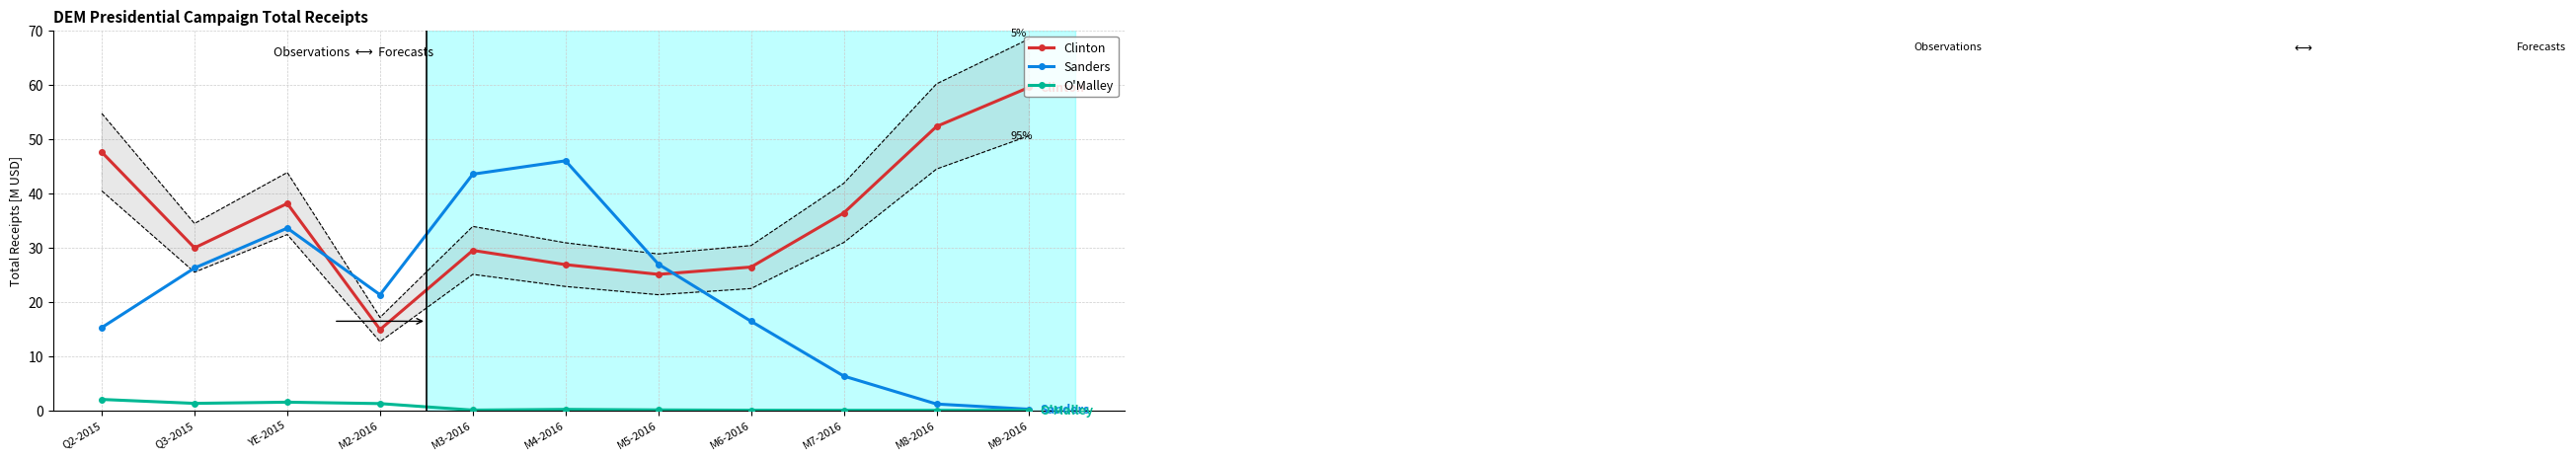

Reading left to right, list all the values displayed in this chart.

Clinton: 47.5	29.9	38.1	14.9	29.5	26.8	25.0	26.4	36.4	52.3	59.5
Sanders: 15.2	26.2	33.6	21.3	43.5	46.0	26.9	16.4	6.3	1.2	0.2
O'Malley: 2.0	1.3	1.5	1.2	0.0	0.2	0.1	0.0	0.0	0.0	0.0